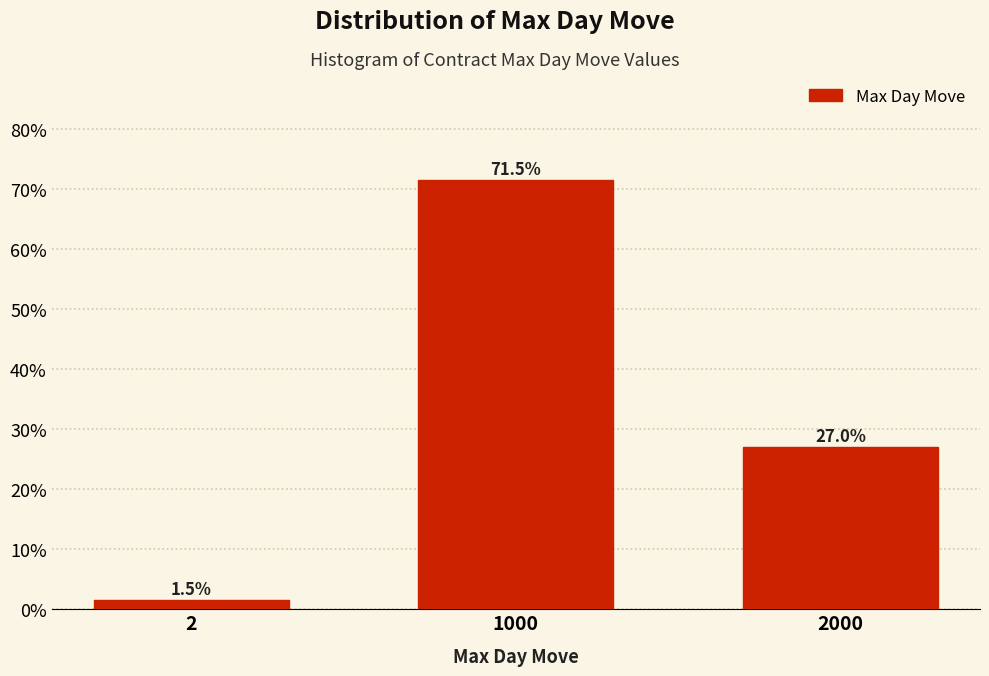

Reading right to left, transcribe all the data shown in this chart.

2000=27.0	1000=71.5	2=1.5